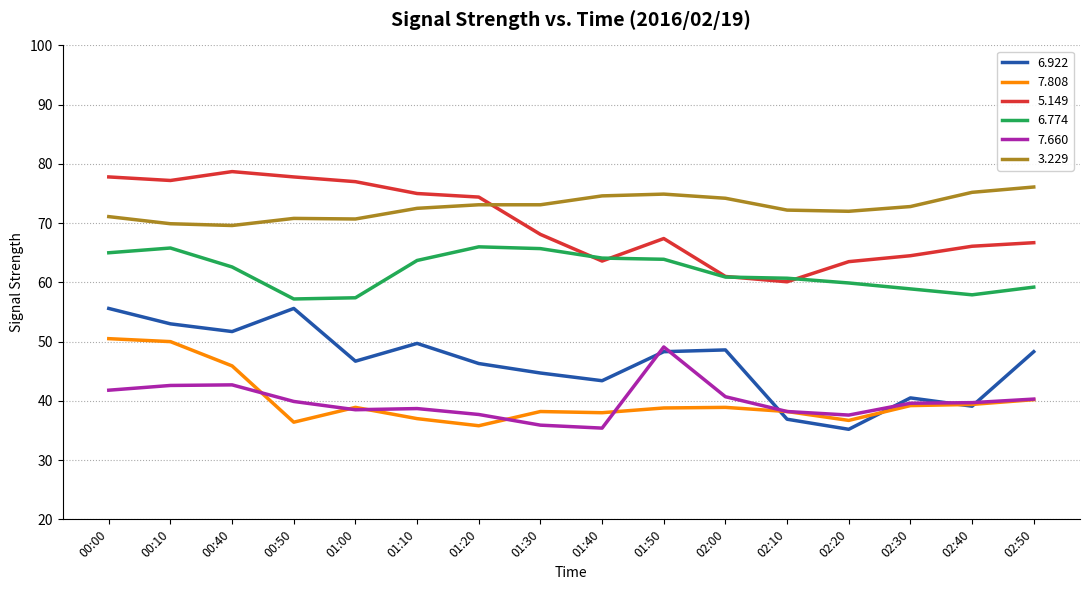

What are all the series names shown in the legend?

6.922, 7.808, 5.149, 6.774, 7.660, 3.229